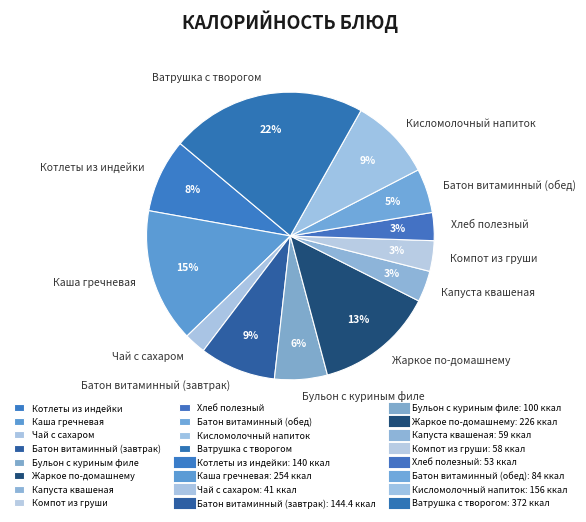

To the nearest percent, what is the combined percentage of Бульон с куриным филе and Жаркое по-домашнему?

19%